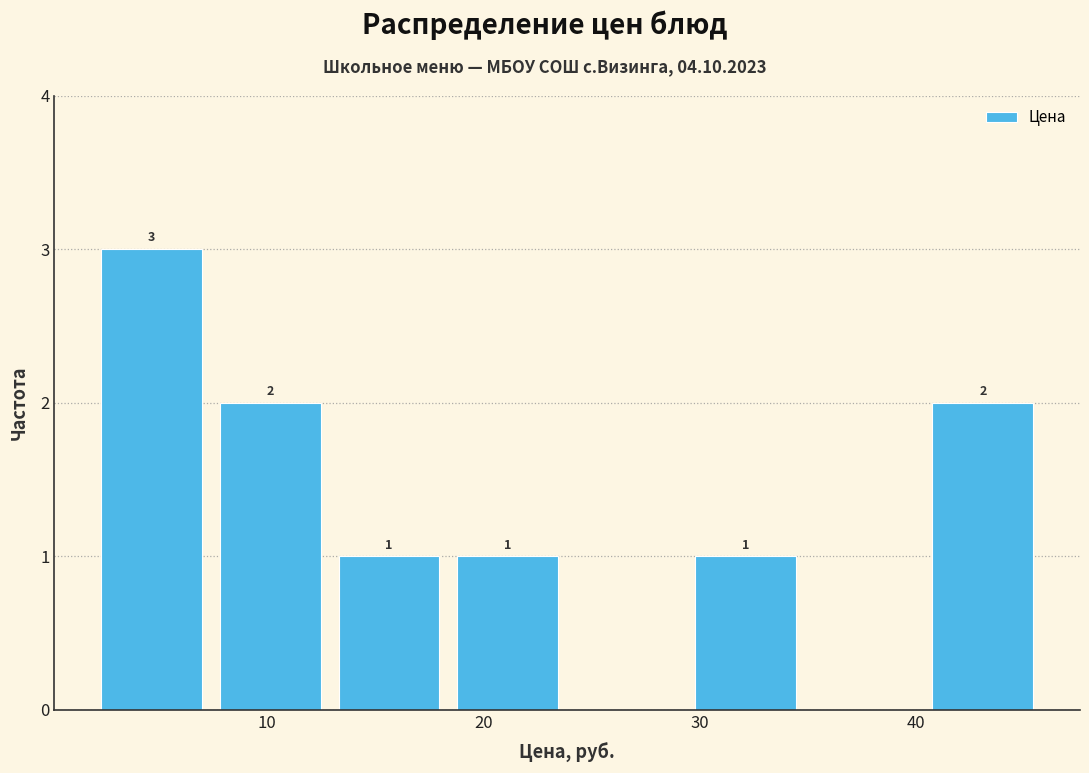

Over which range of the x-axis is the bar tallest?

2 to 8